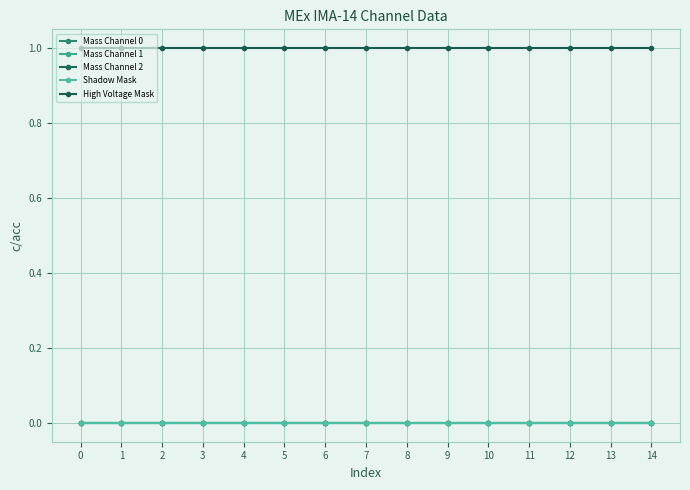

The Shadow Mask series shows 0 at 9. True or false?

True